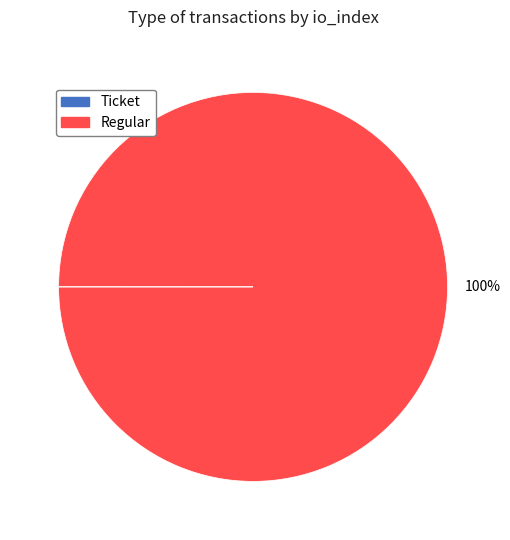

Which slice is the largest?

Regular